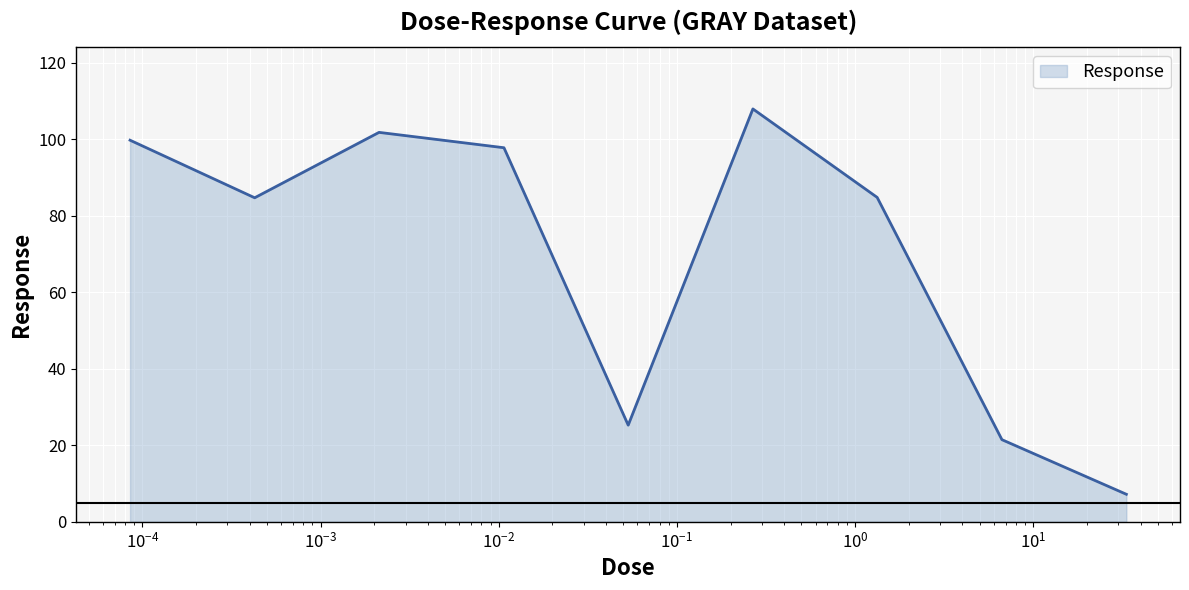

What is the smallest value displayed?

7.2